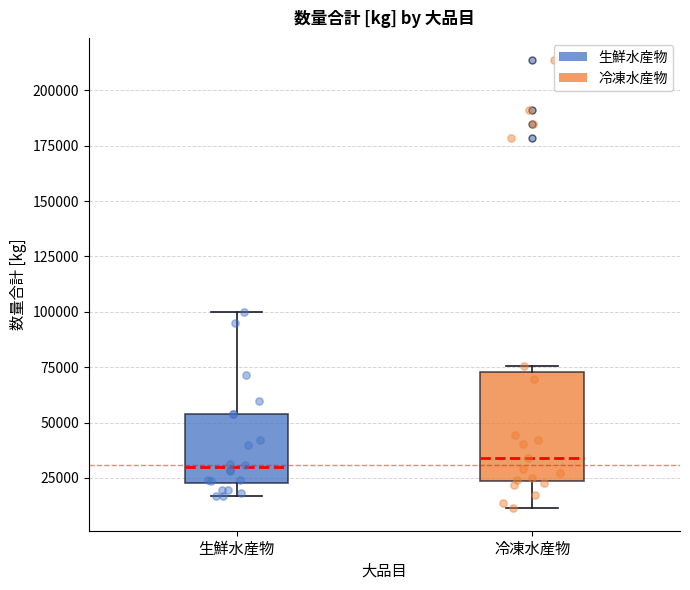

Reading left to right, transcribe this box plot: for each box, give where its median line is, the range the box spans, and where its two whiskers end, as read against the y-axis. The values are not printed on the chart, so give them approximately, as read against the axis.

生鮮水産物: median 30000, box 25000 to 55000, whiskers 15000 to 100000
冷凍水産物: median 35000, box 25000 to 75000, whiskers 10000 to 75000 (just above the box's upper edge)